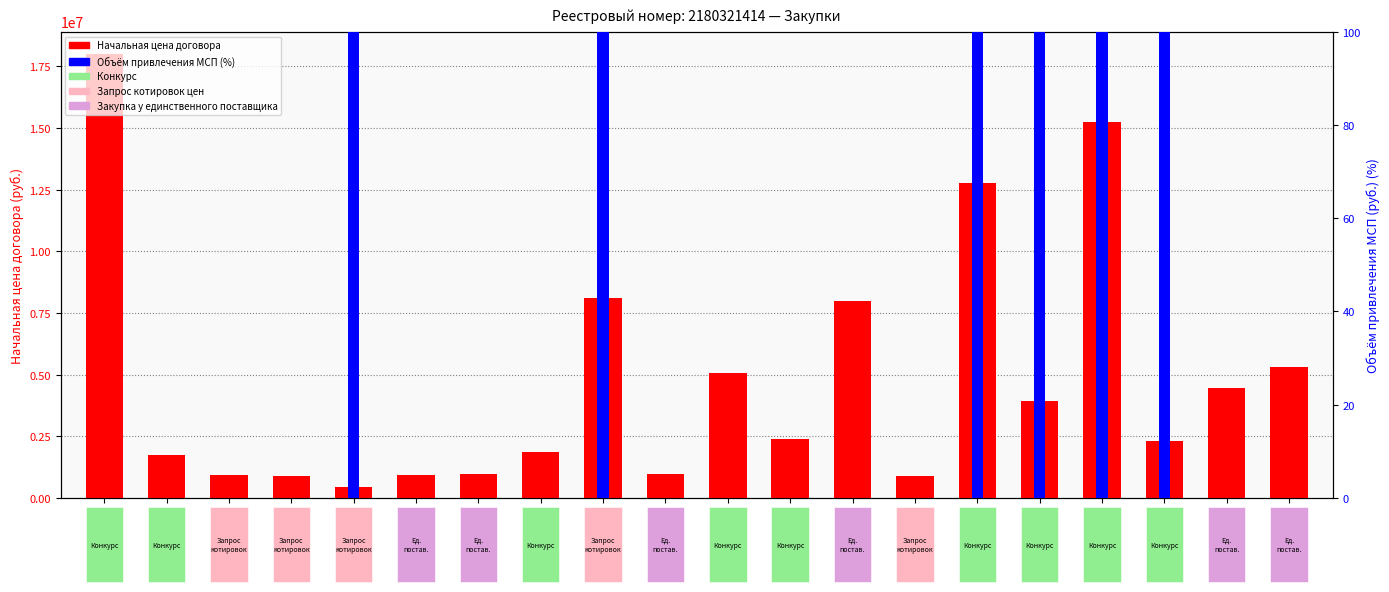

How many values in the Объём привлечения МСП (%) series exceed 0?

6